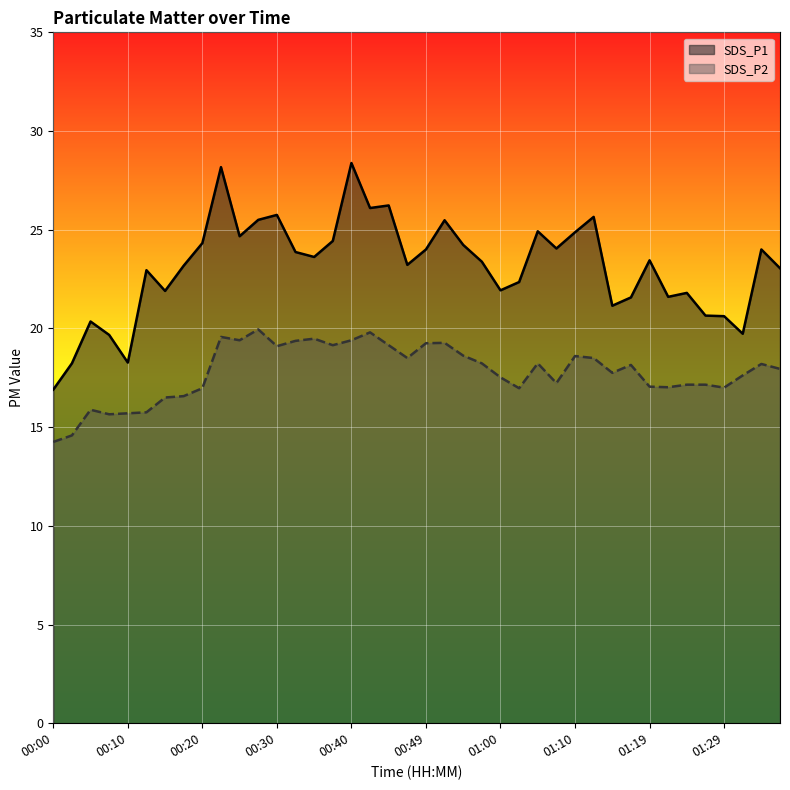

Which series has the widest spread of values?

SDS_P1